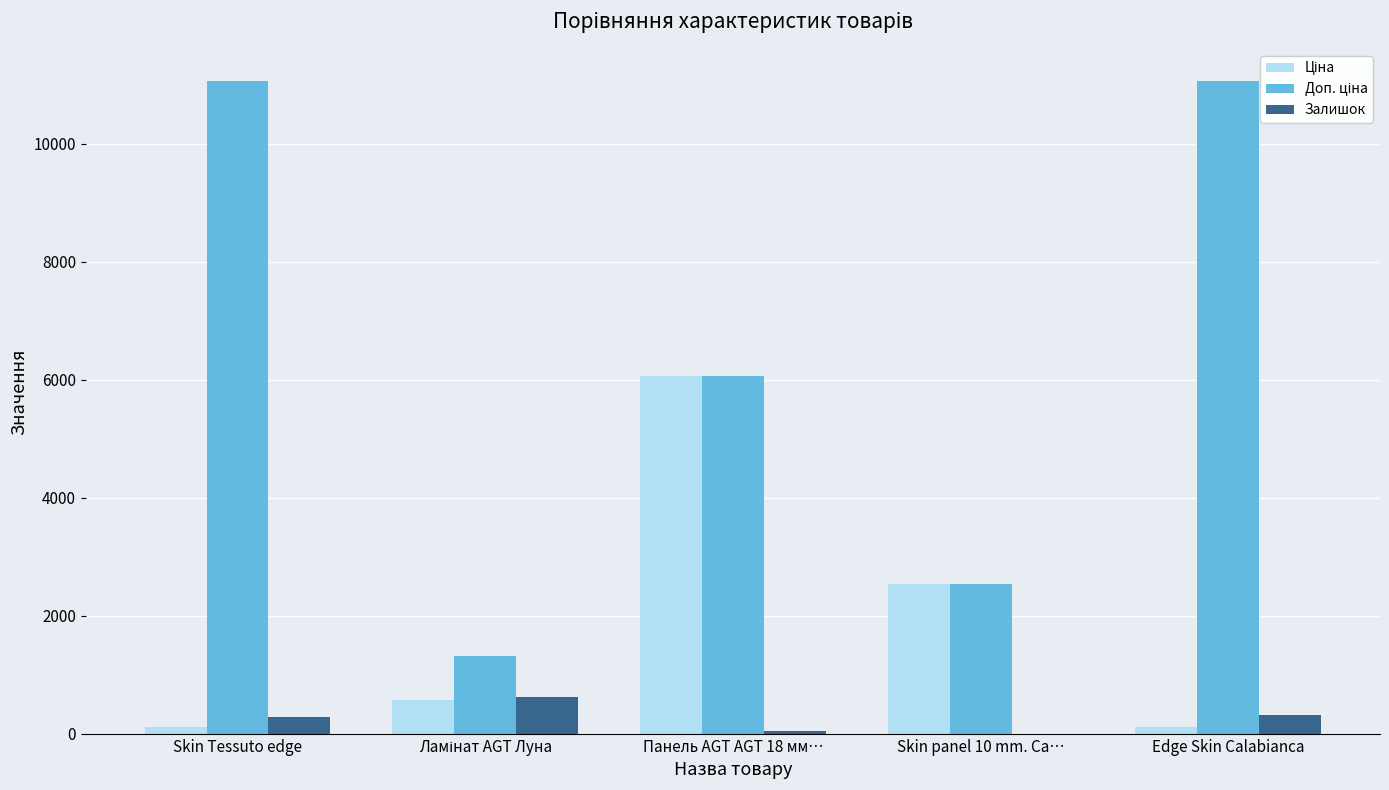

At which category is the sum across all series the highest?

Панель AGT AGT 18 мм…